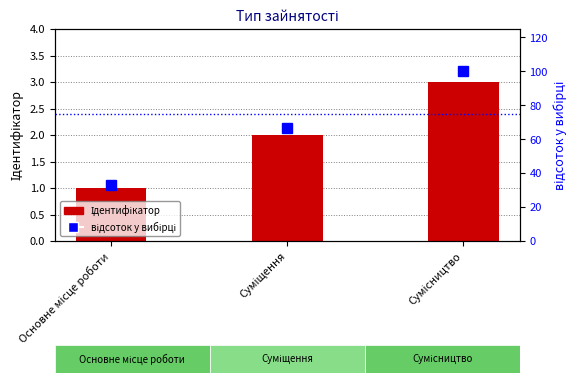

At Суміщення, list the series in order from largest to smallest.

відсоток у вибірці, Ідентифікатор